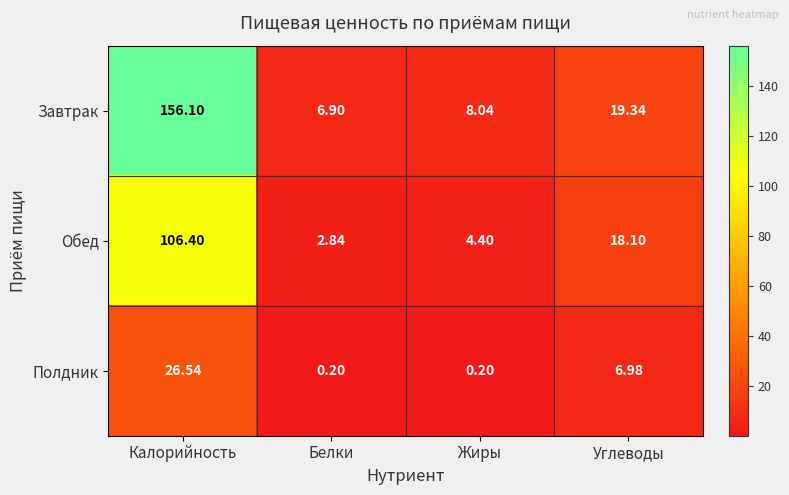

At which label is Обед closest to 54?

Углеводы